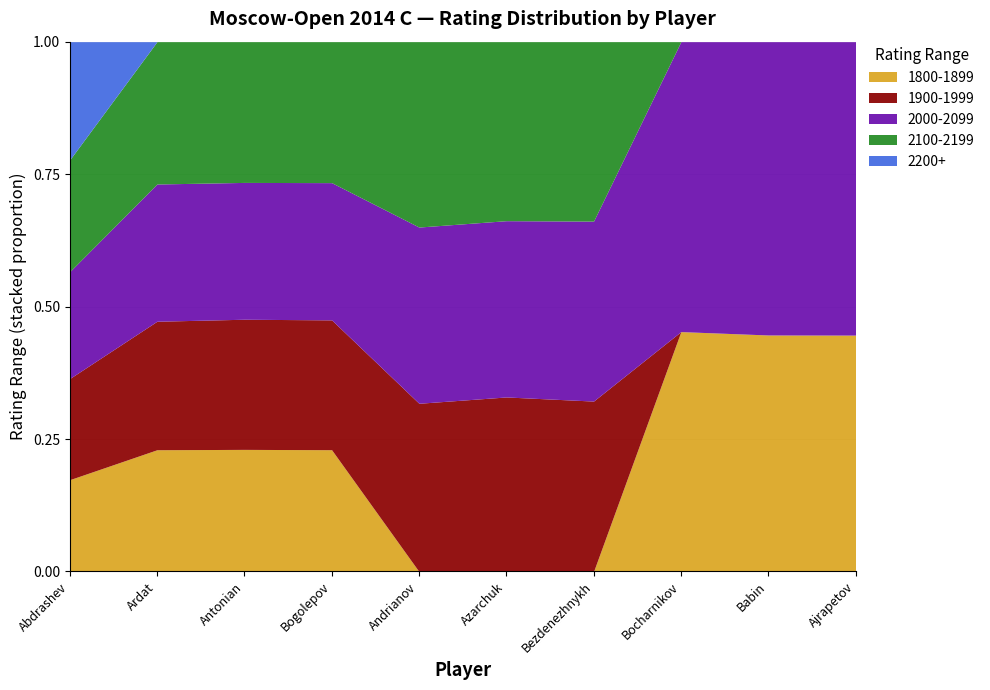

What is the label of the 2nd point from the right?

Babin